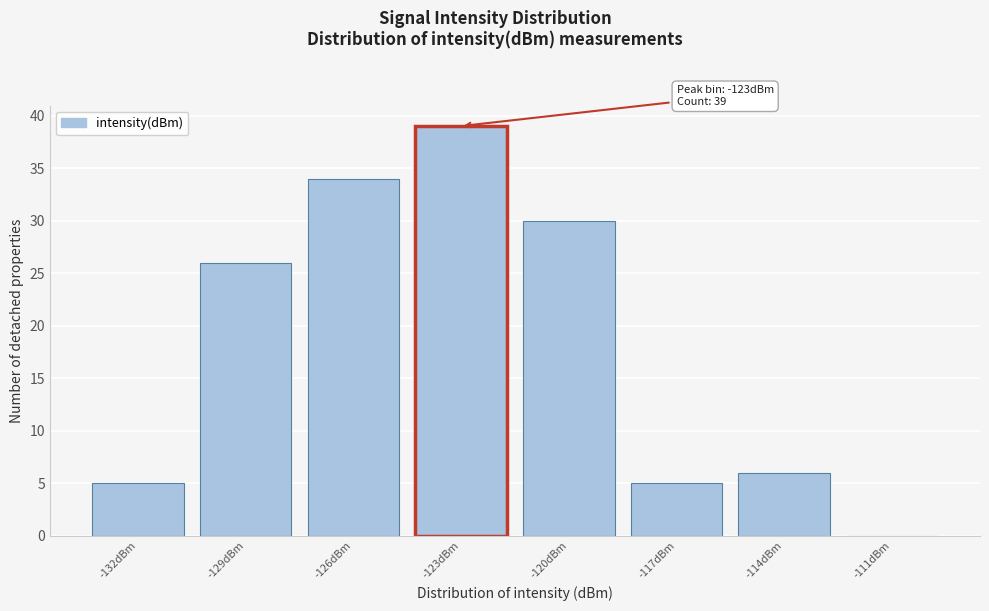

Reading left to right, extract all data points from this chart.

-132dBm=5	-129dBm=26	-126dBm=34	-123dBm=39	-120dBm=30	-117dBm=5	-114dBm=6	-111dBm=0